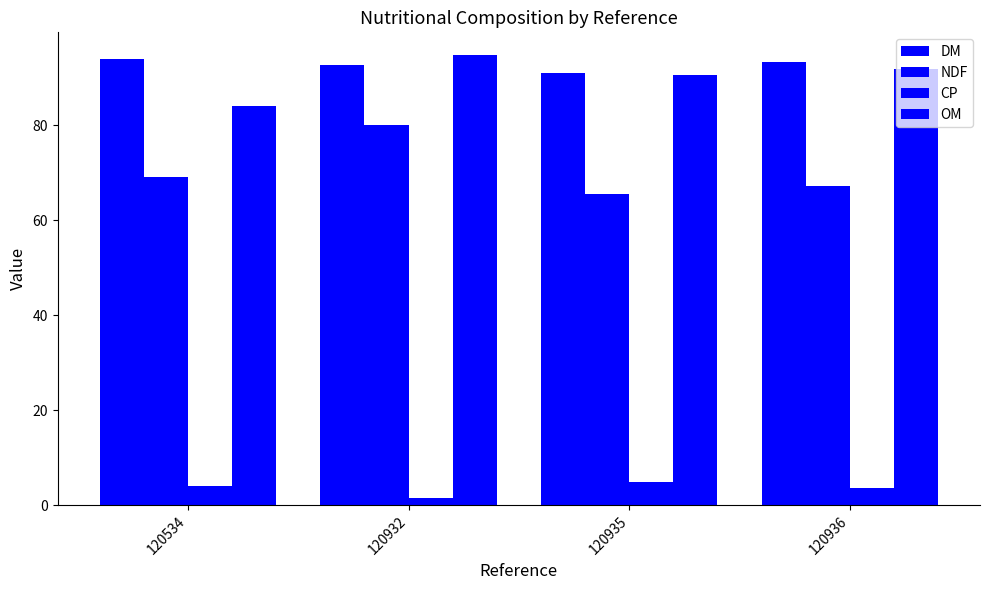

What is the sum of the NDF values at 120932 and 120936?

147.2